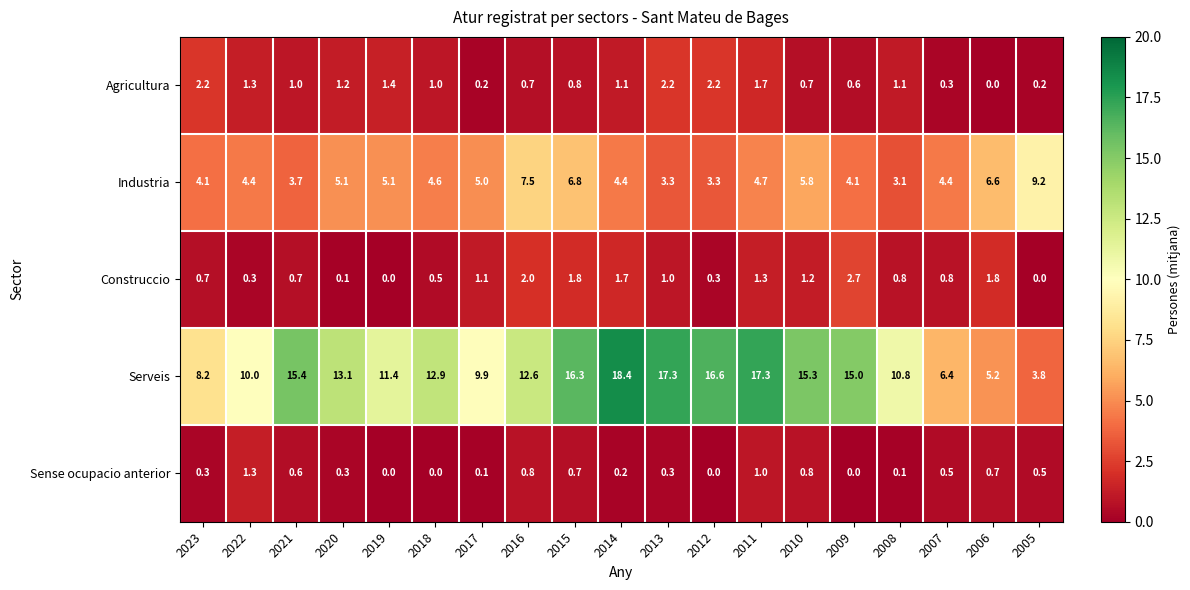

What is the spread (max minus min) of values at 2023?

7.9